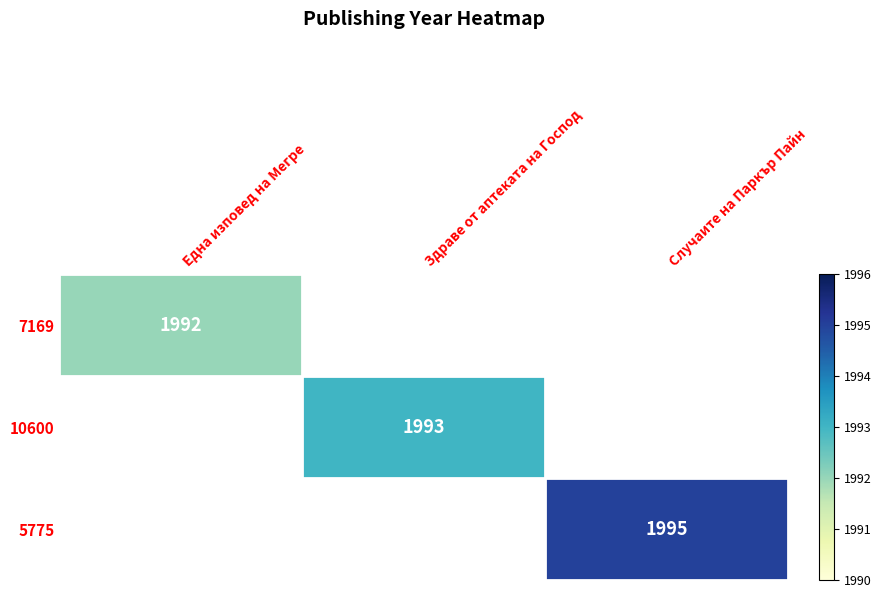

True or false: 5775 has a value of 759 at Случаите на Паркър Пайн.

False